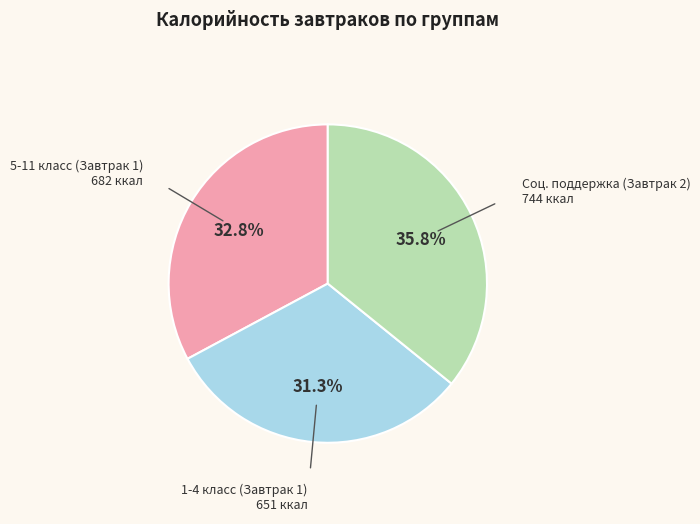

Does any single category account for the majority?

No